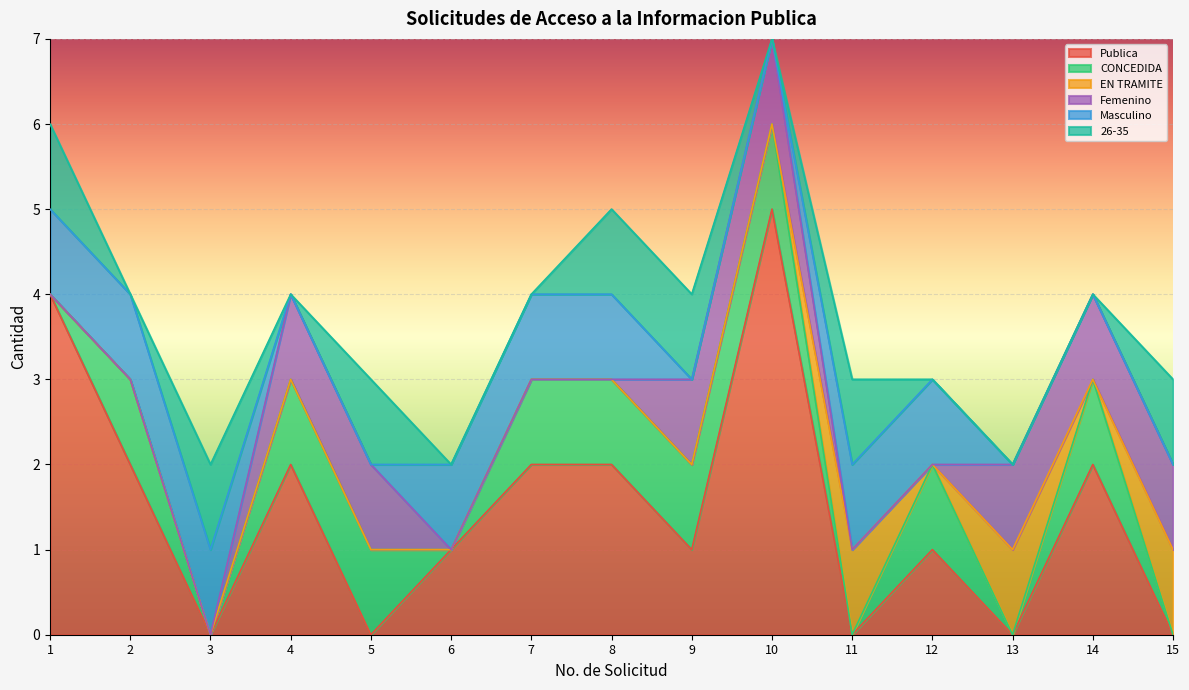

What is the maximum value shown in the chart?

5